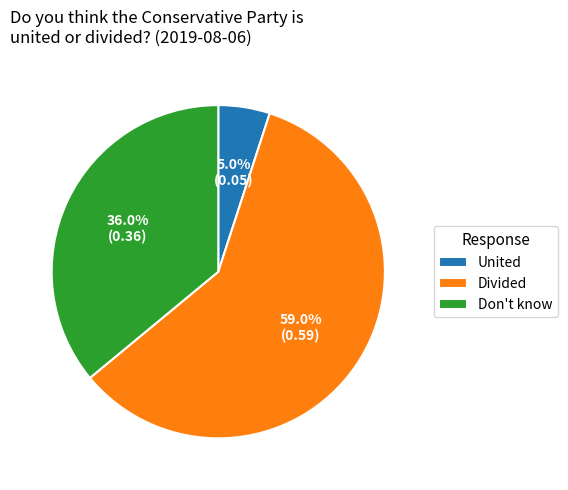

What percentage is the Don't know slice, to the nearest percent?

36%